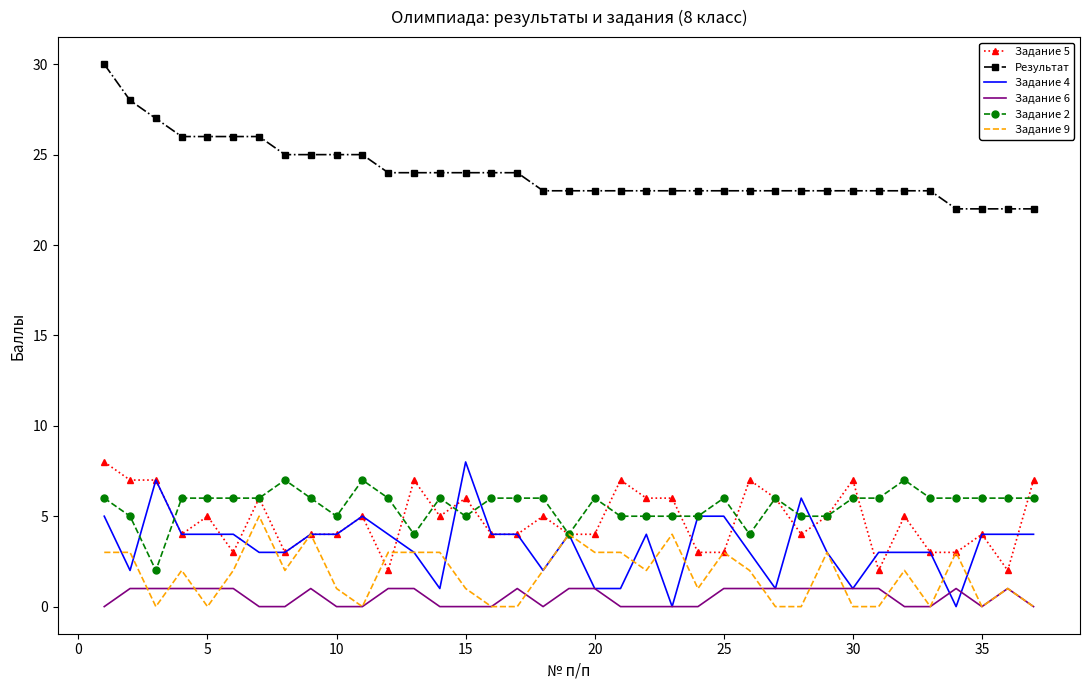

Which series has the largest total across all categories?

Результат